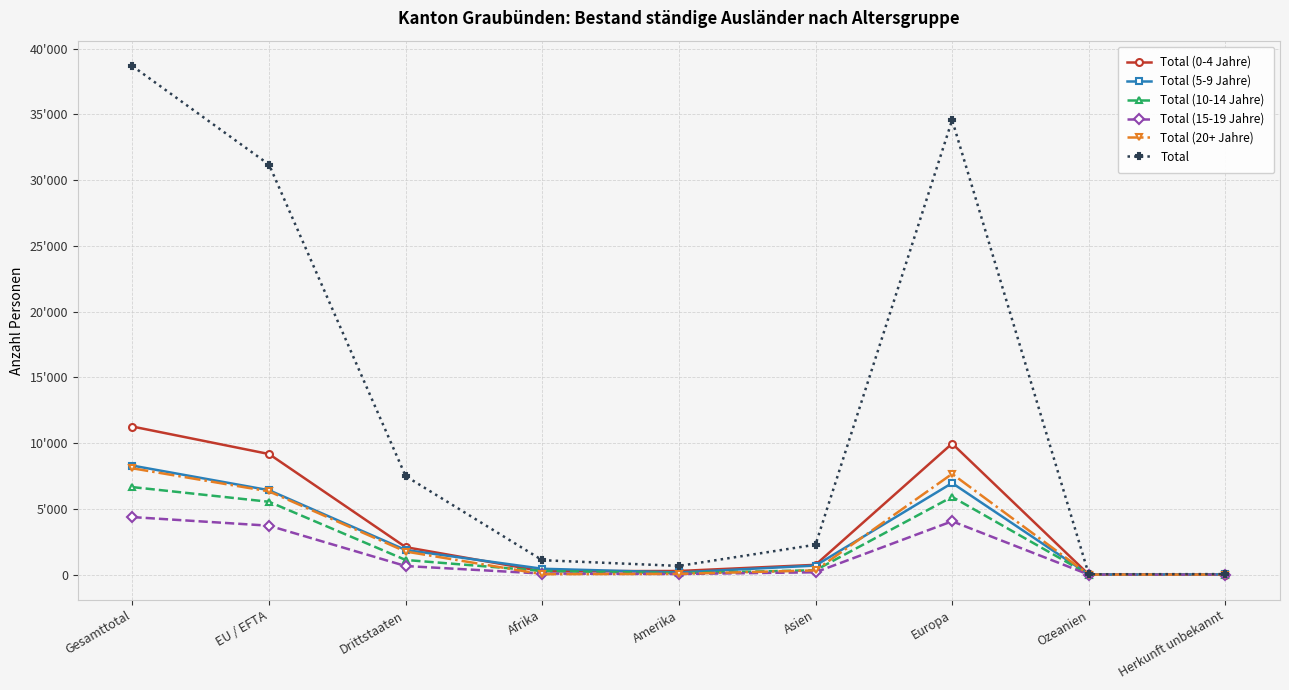

What is the spread (max minus min) of values at Asien?

2095